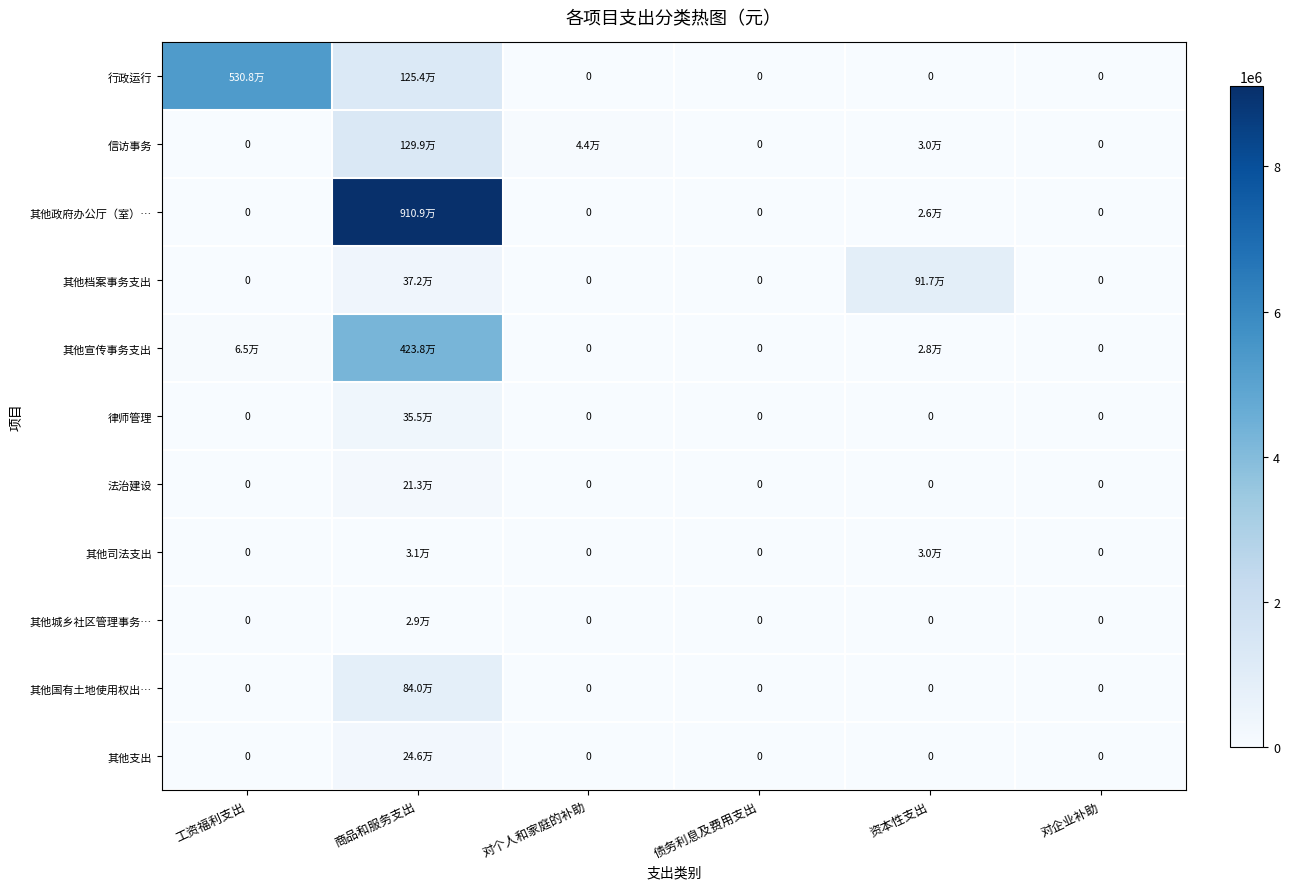

What is the maximum value shown in the chart?

9108805.7